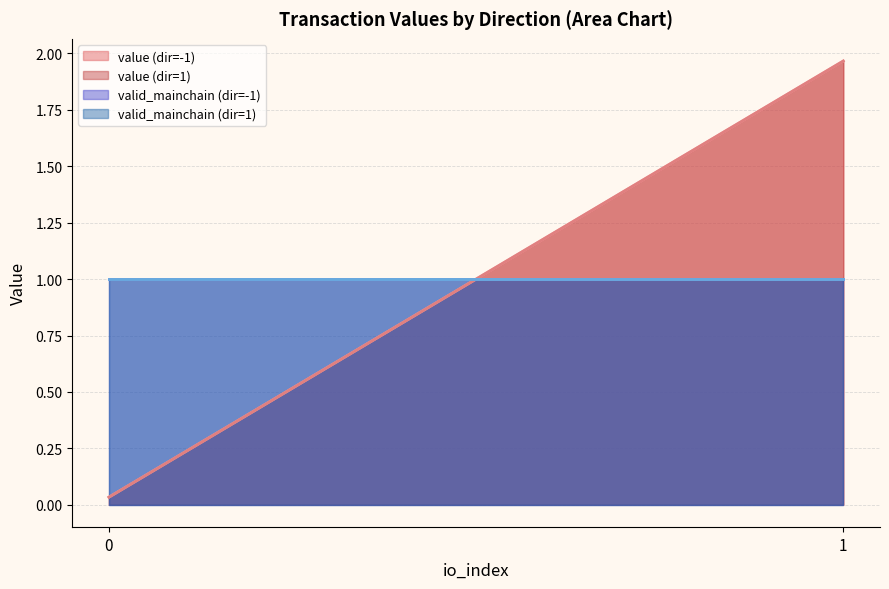

True or false: value has a value of 1.1 at -1.

False